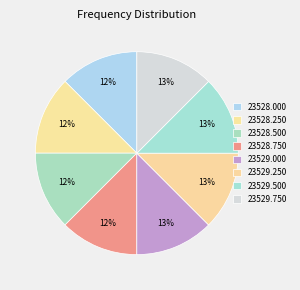

What is the largest slice in the pie chart?

23529.75